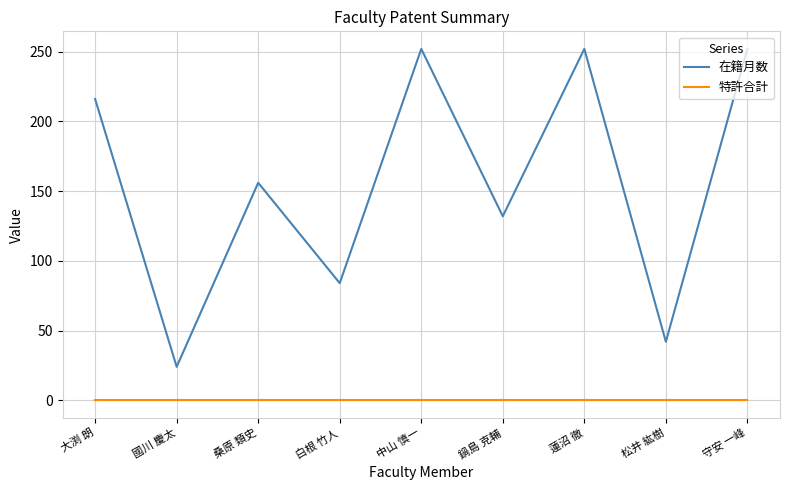

What is the lowest value of the 在籍月数 series?

24